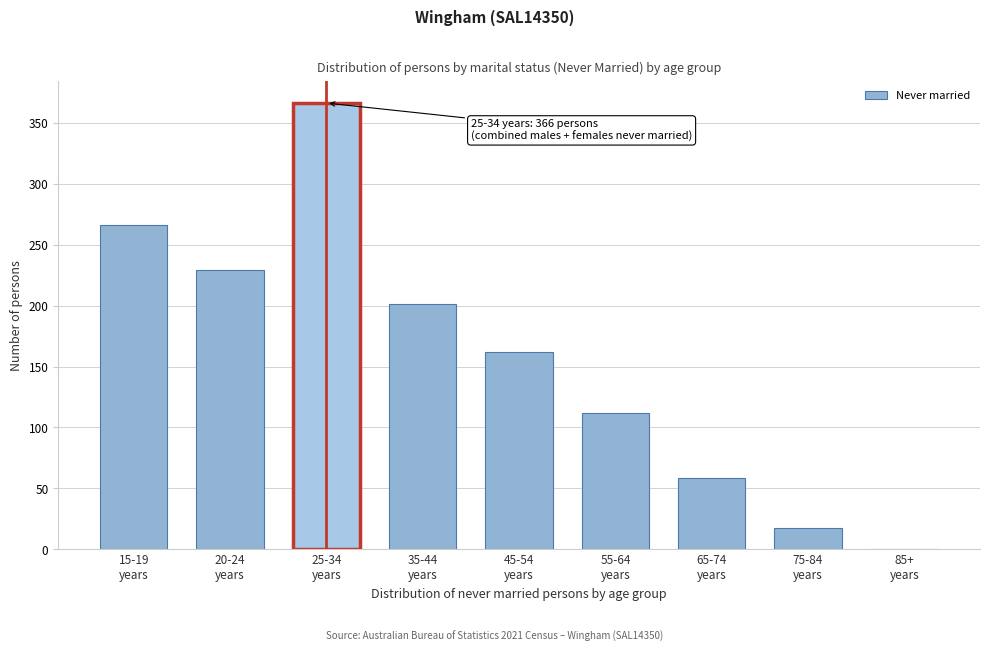

Are the bars horizontal?

No